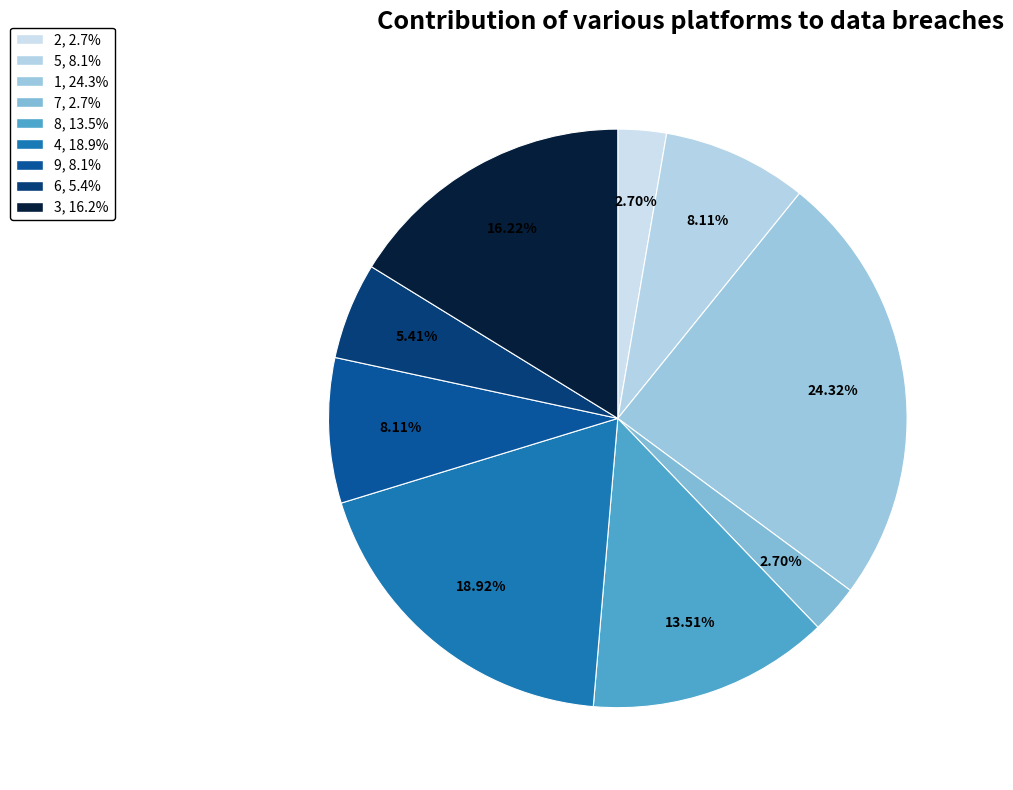

Which slice is the largest?

1